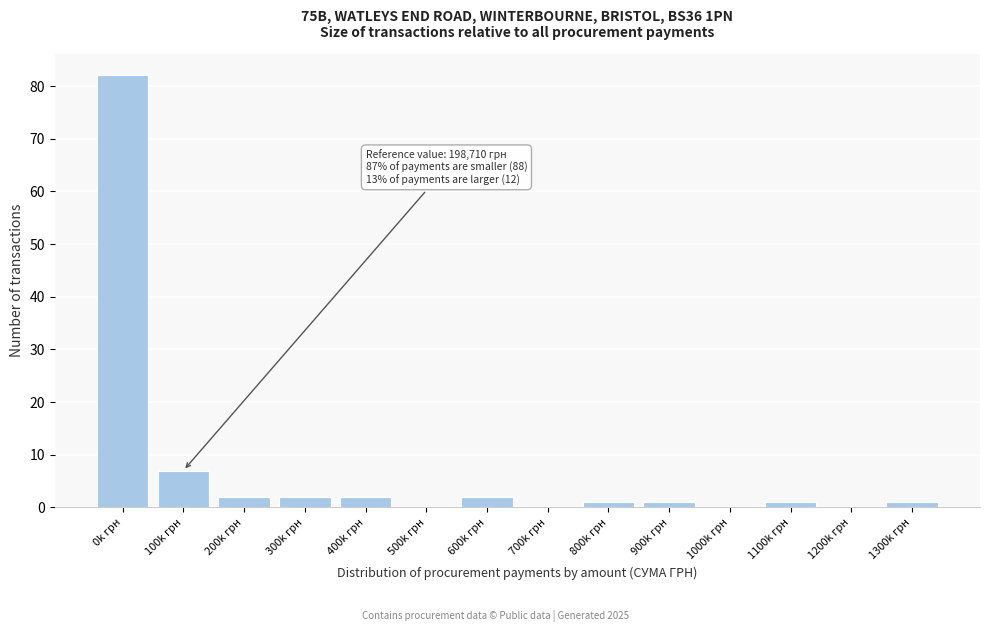

Reading left to right, list all the values displayed in this chart.

0k грн=82	100k грн=7	200k грн=2	300k грн=2	400k грн=2	500k грн=0	600k грн=2	700k грн=0	800k грн=1	900k грн=1	1000k грн=0	1100k грн=1	1200k грн=0	1300k грн=1